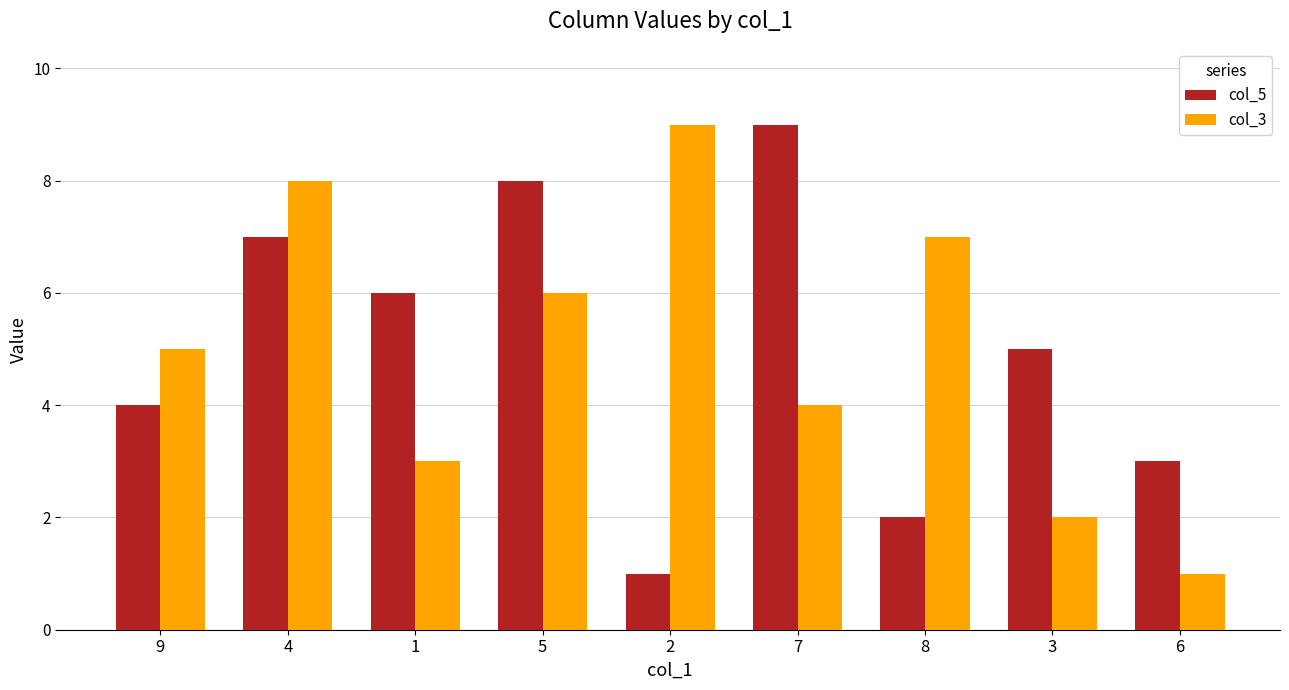

What are all the series names shown in the legend?

col_5, col_3